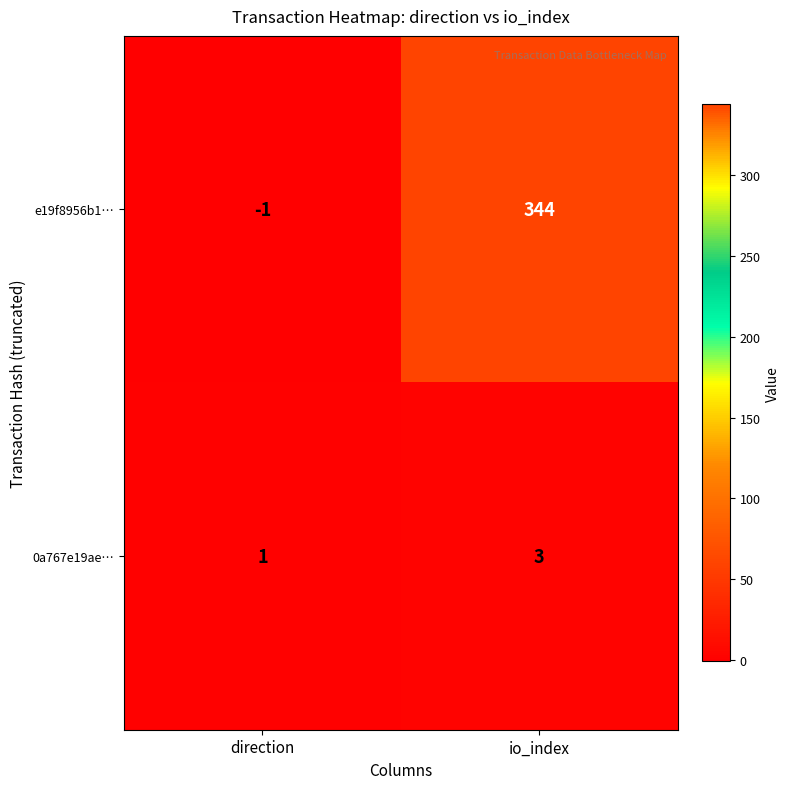

True or false: 0a767e19ae… has a value of 2 at direction.

False